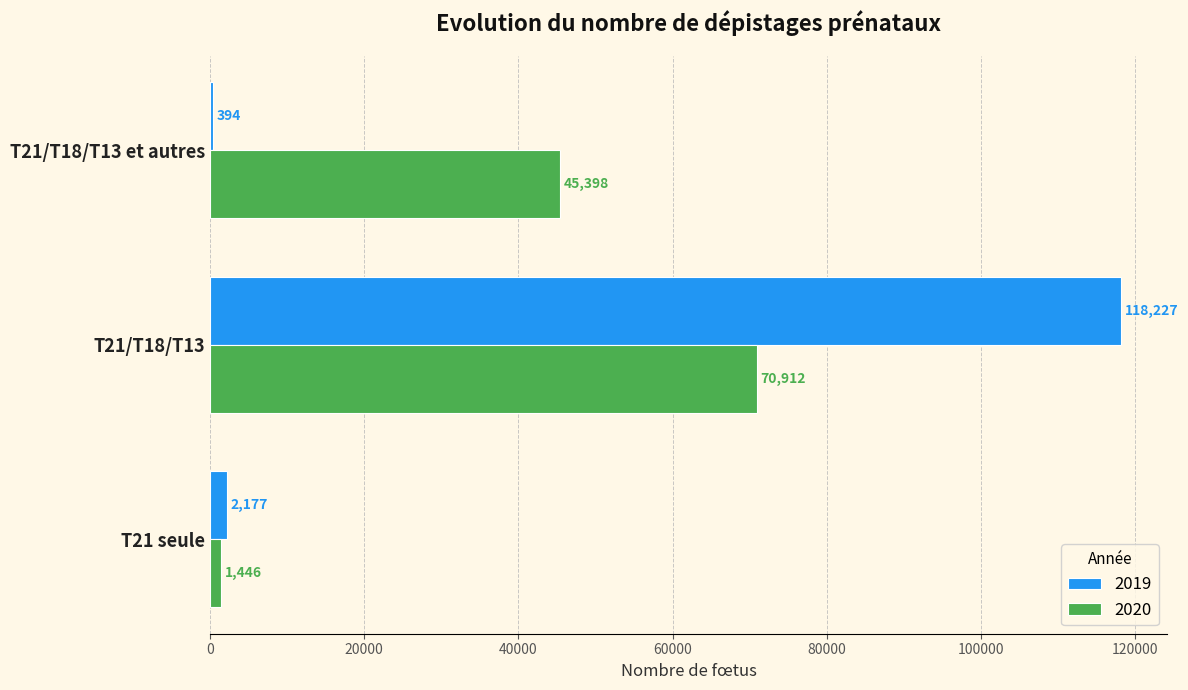

Which series has the largest total across all categories?

2019